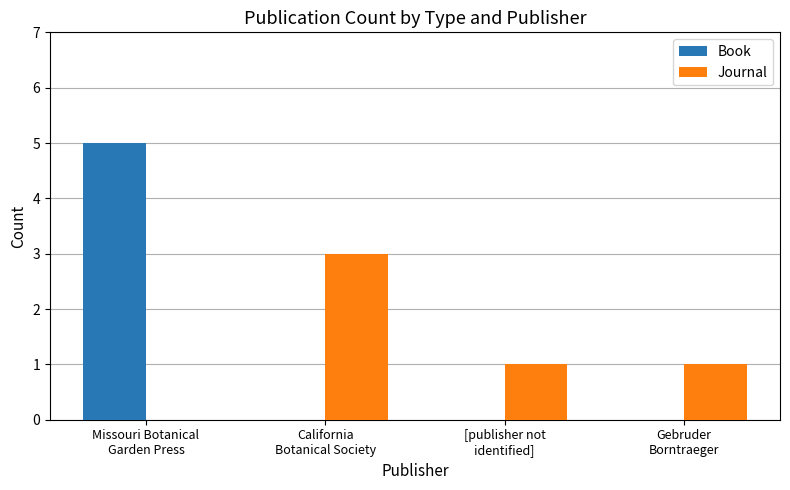

What is the greatest value displayed?

5